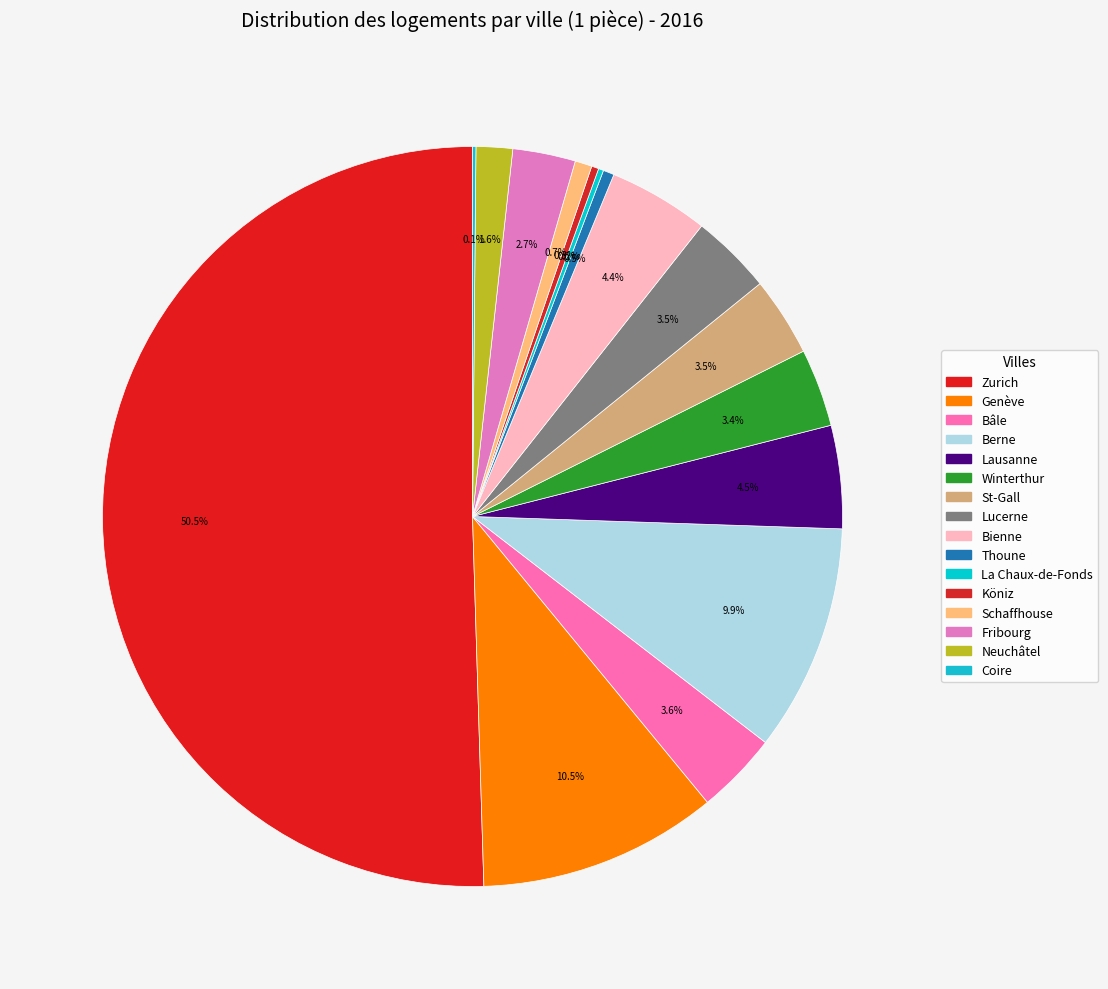

Is it true that Berne is 23% of the pie?

False